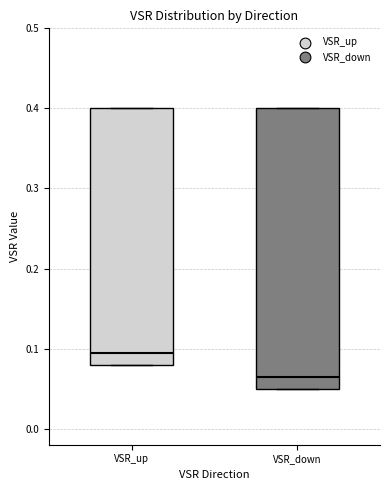

Which box has the highest median line?

VSR_up